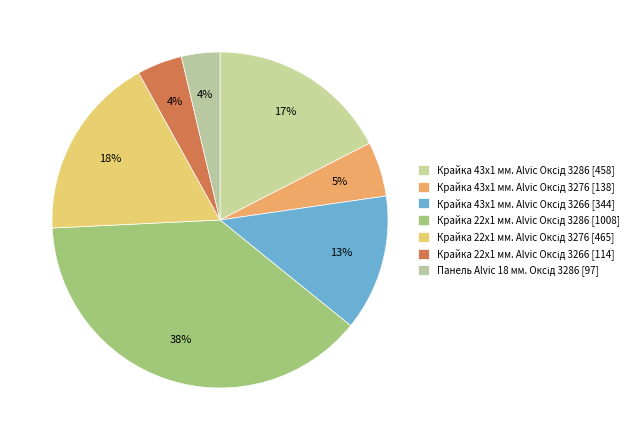

To the nearest percent, what is the combined percentage of Крайка 43x1 мм. Alvic Оксід 3276 and Крайка 43x1 мм. Alvic Оксід 3286?

23%